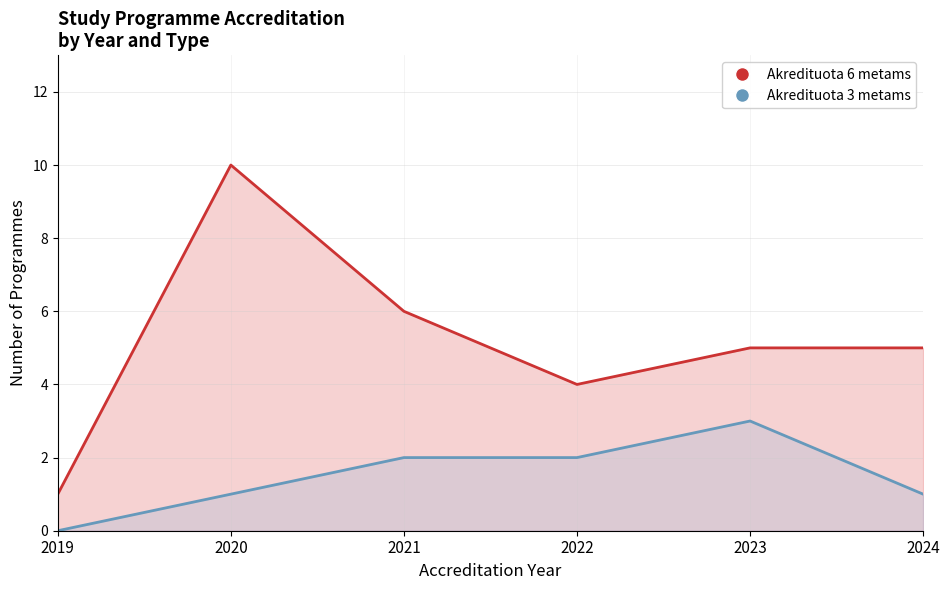

Which series has the largest total across all categories?

Akredituota 6 metams